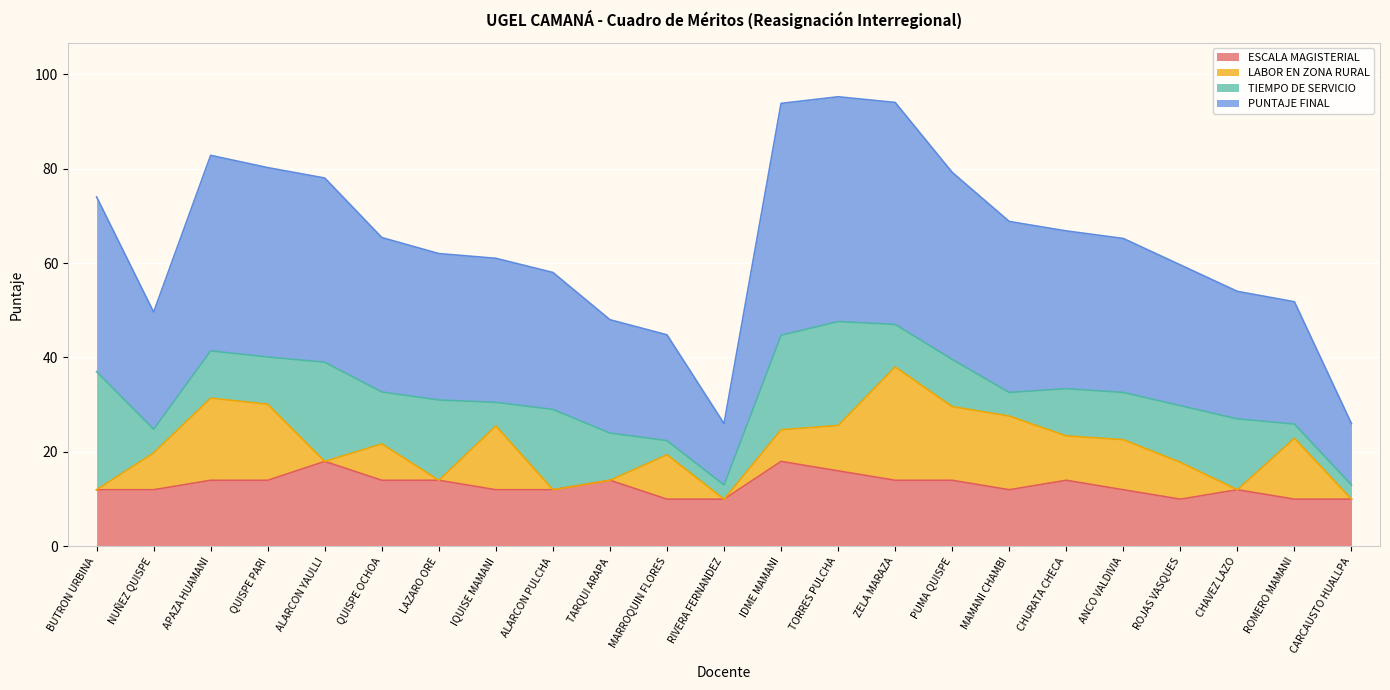

What is the value of the ESCALA MAGISTERIAL point at the 11th from the left?

10.0